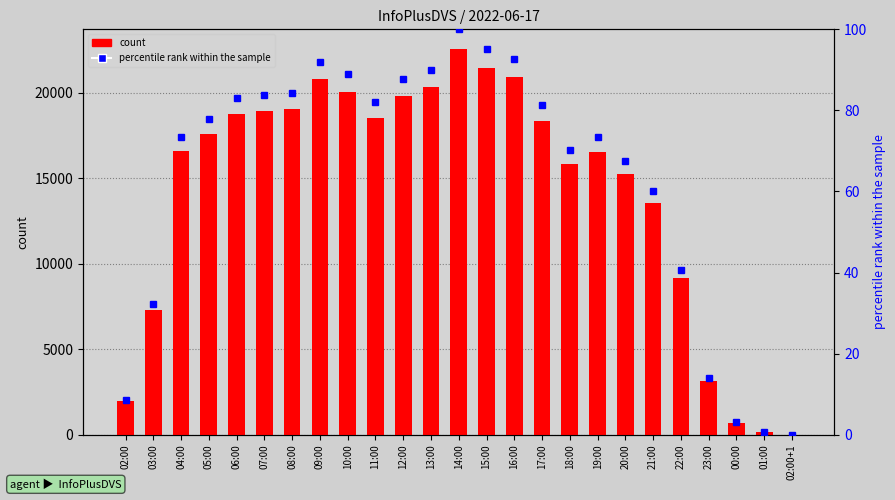

What are all the series names shown in the legend?

count, percentile rank within the sample